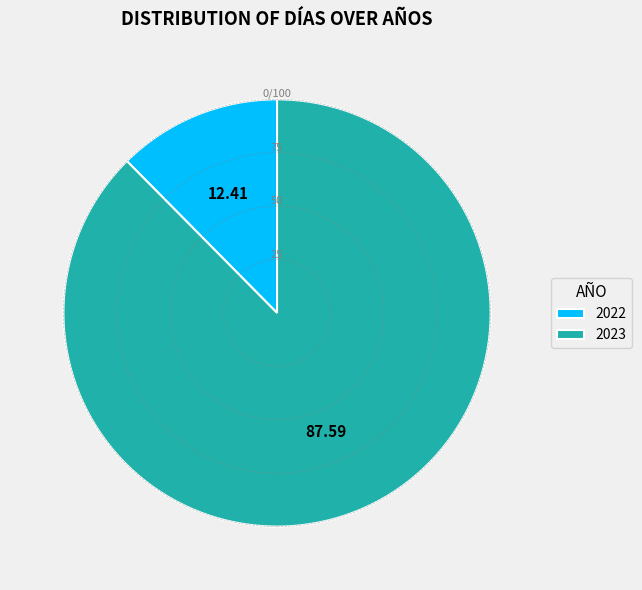

What is the majority slice?

2023